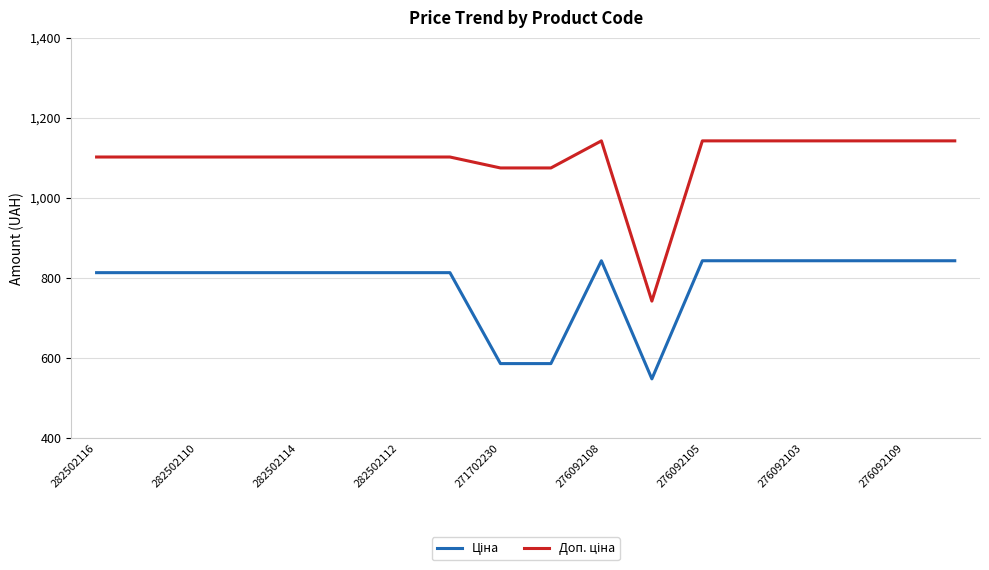

What is the maximum value shown in the chart?

1142.1